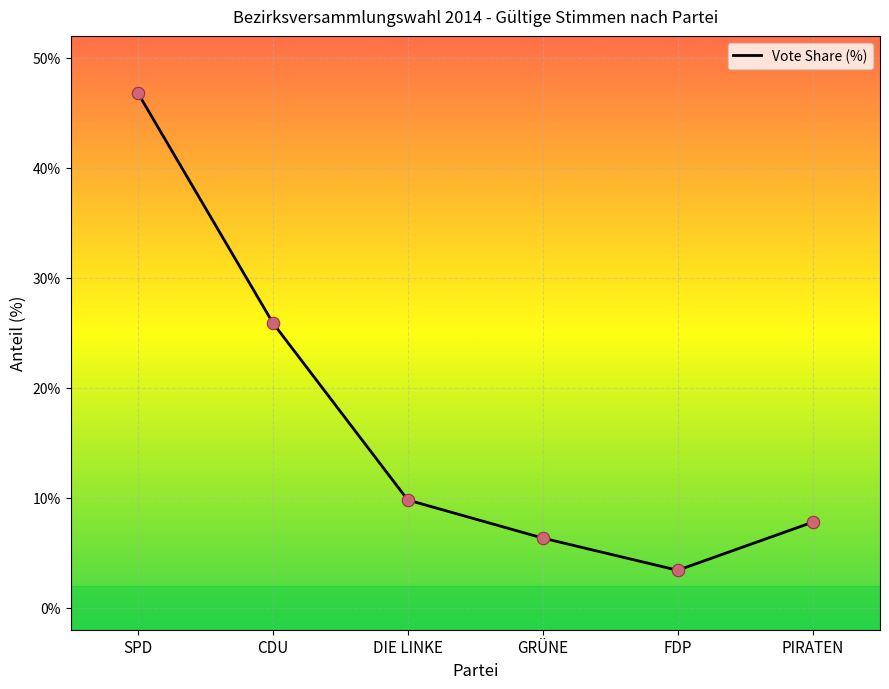

Which has a higher value, SPD or CDU?

SPD